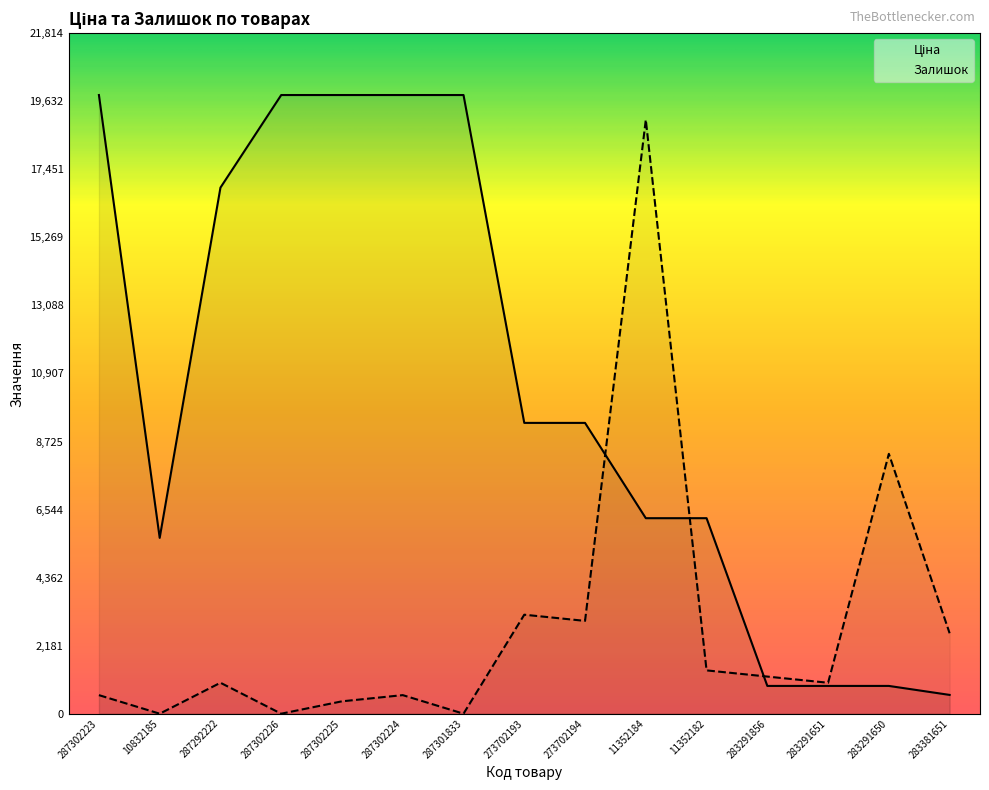

How many lines are shown in the chart?

2